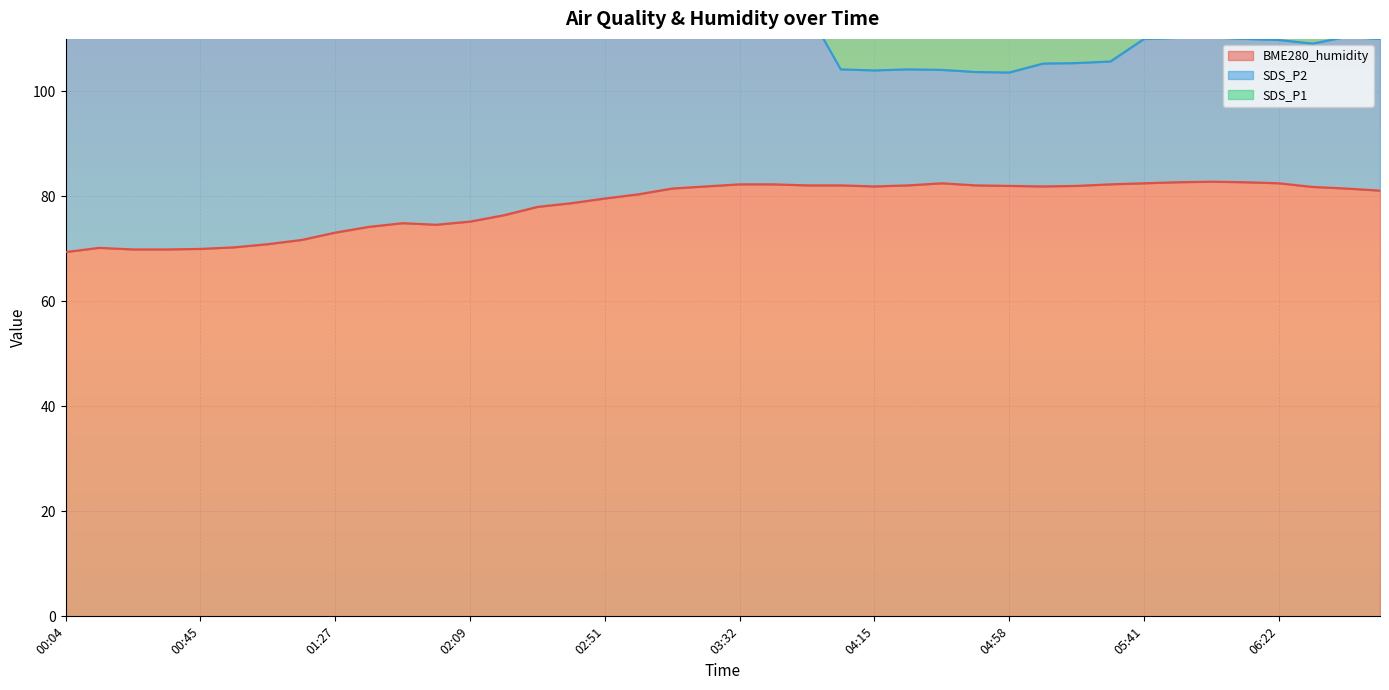

What is the minimum value for BME280_humidity?

69.4